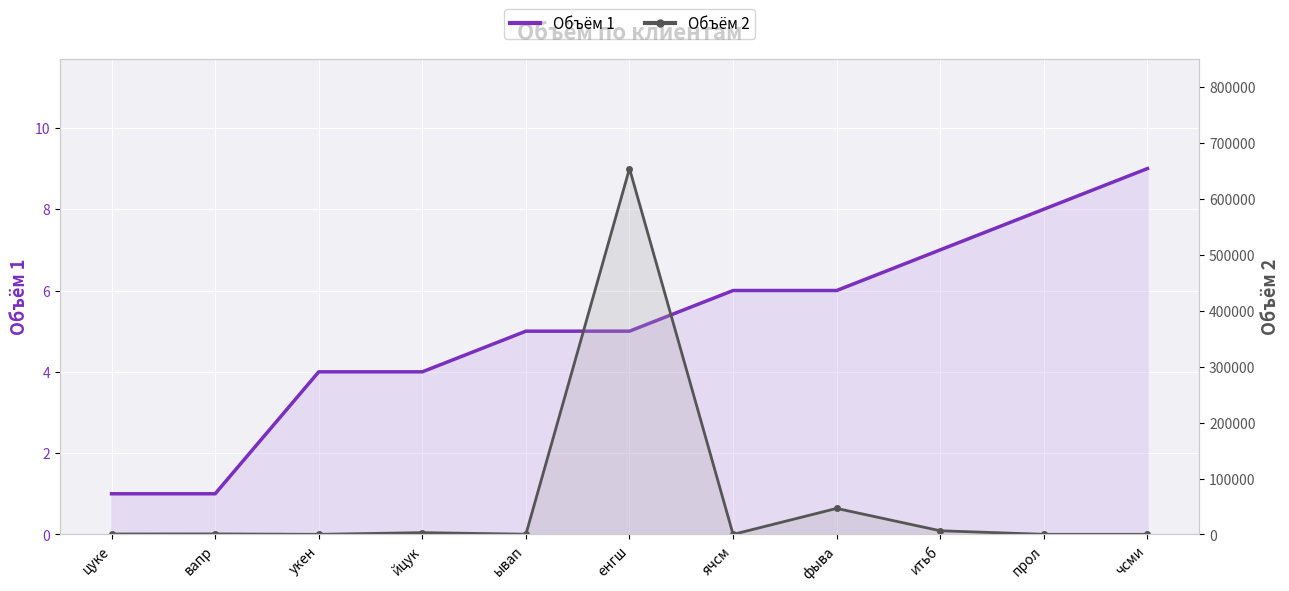

At how many categories does at least one series exceed 44870?

2